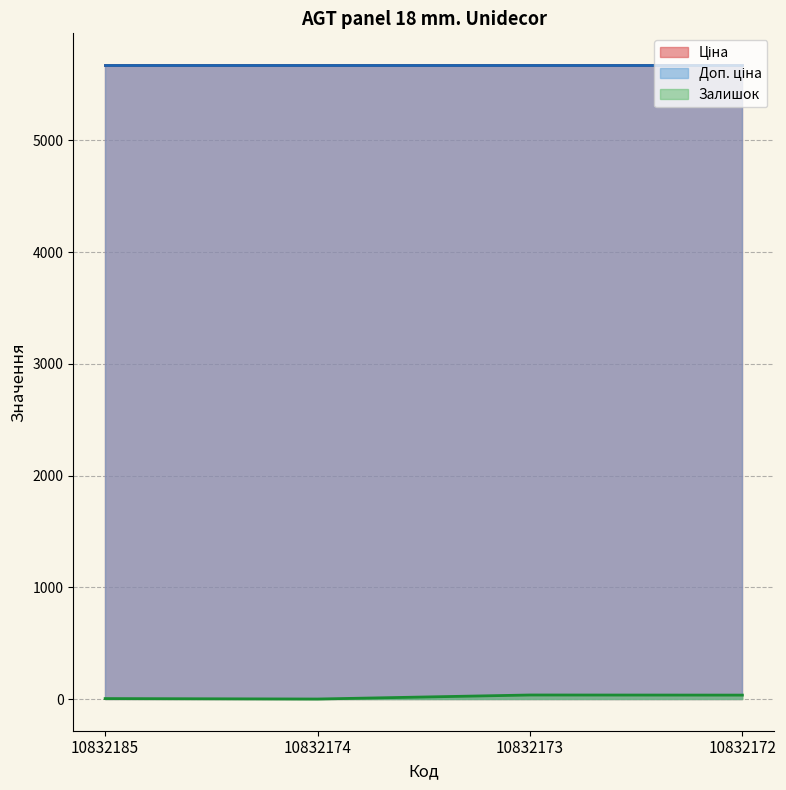

Which series has the largest total across all categories?

Ціна